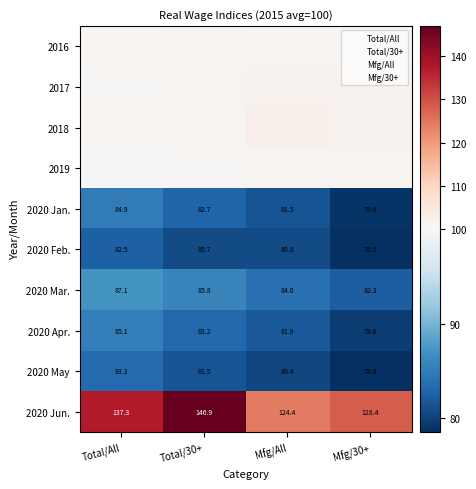

Between Total/All and Mfg/30+, which series saw the biggest shift?

2020 Jun.